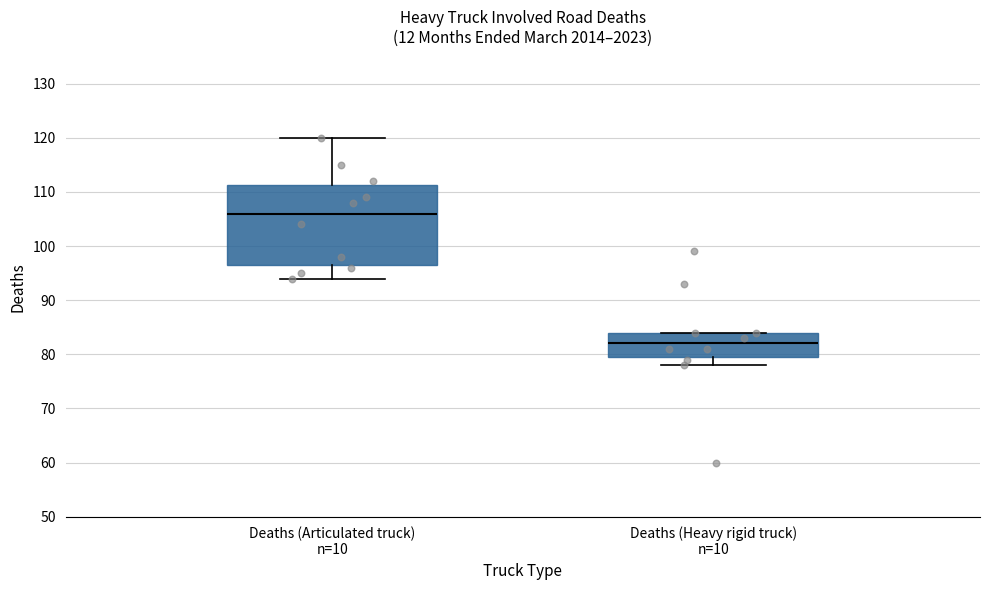

Which box has the lowest median line?

Deaths (Heavy rigid truck) n=10